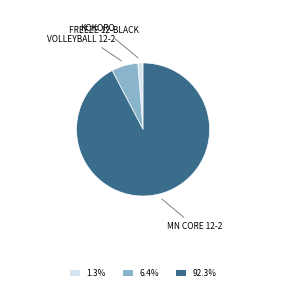

How many slices are in this pie chart?

3